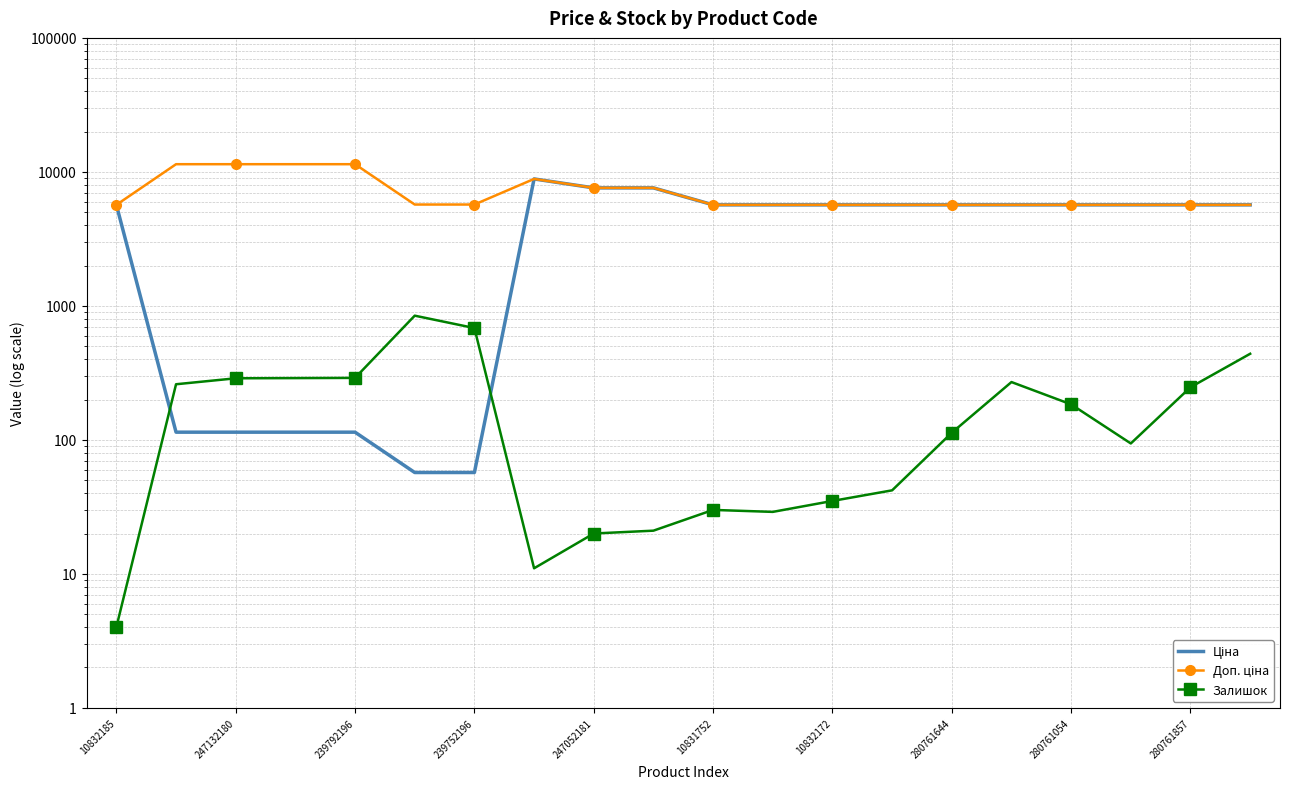

Which series changed the most between 15 and 17?

Залишок